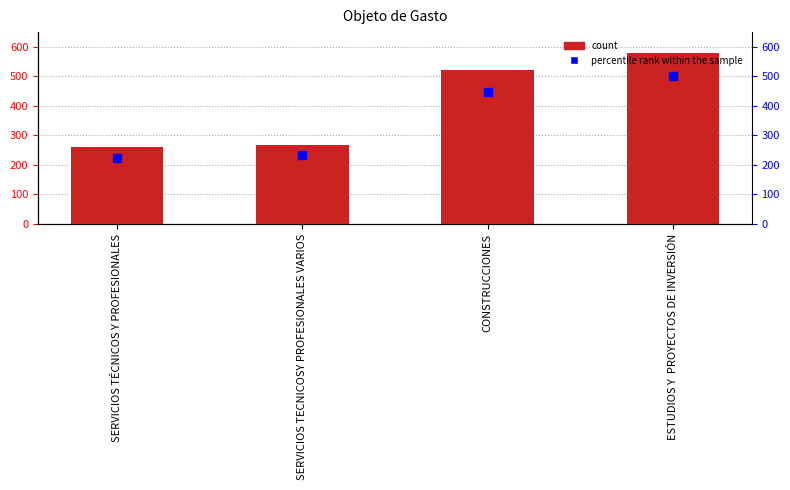

Which series contains the lowest Y value?

percentile rank within the sample